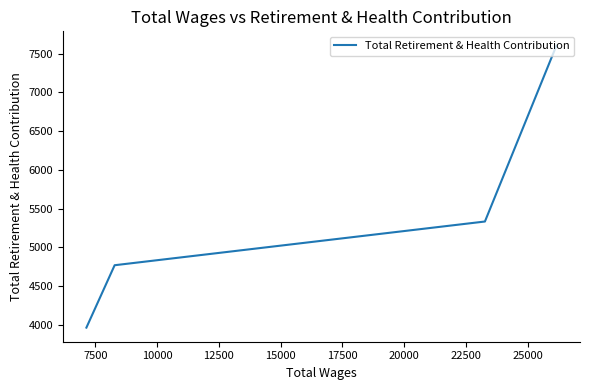

Count the number of data series in this chart.

1